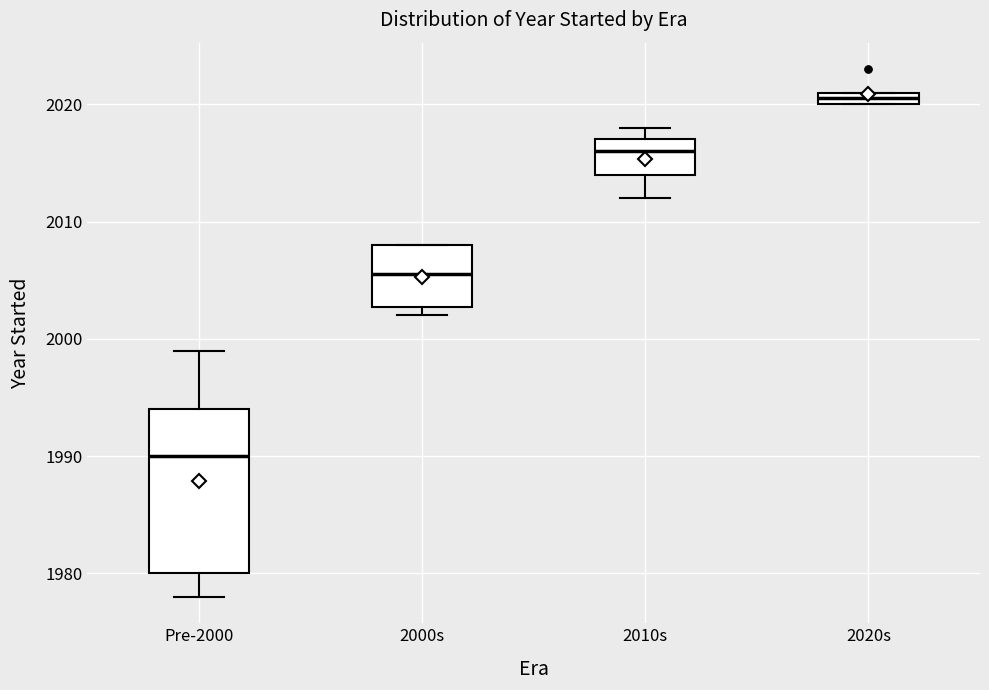

Where is the lower edge of the box for 2020s on the y-axis? The values are not printed on the chart, so give them approximately, as read against the axis.

2020